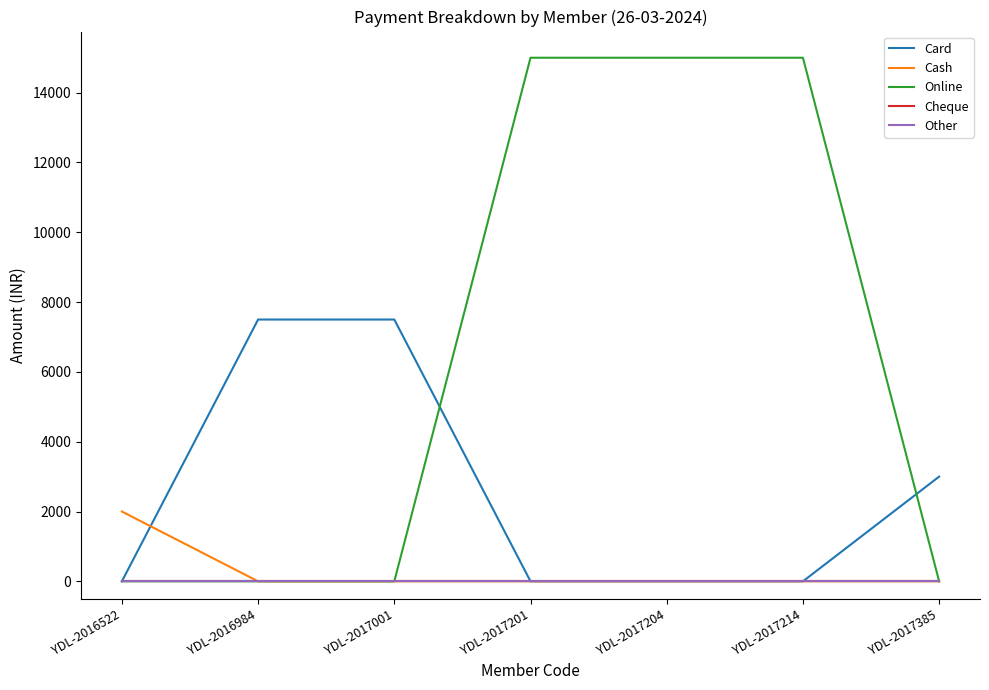

Between YDL-2016984 and YDL-2017201, which is larger?

YDL-2016984